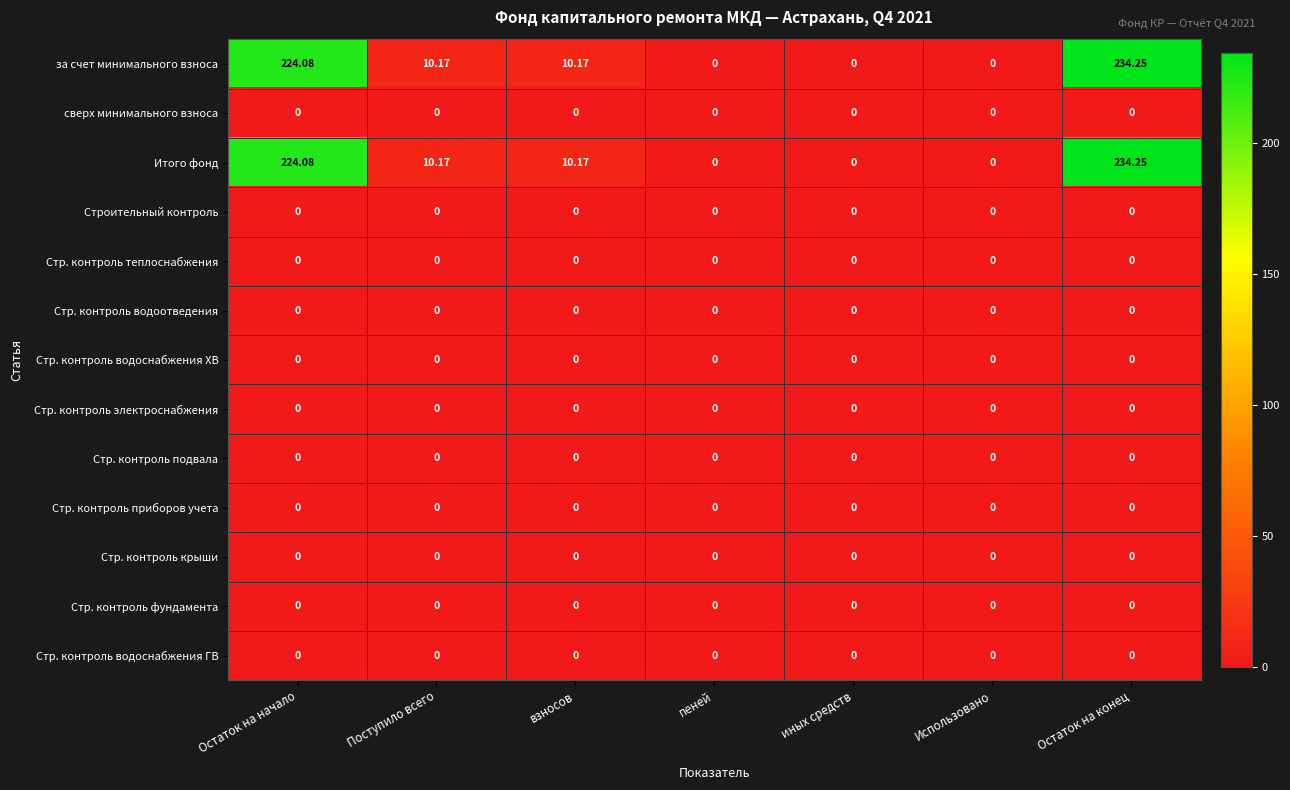

At which category is the sum across all series the highest?

Остаток на конец